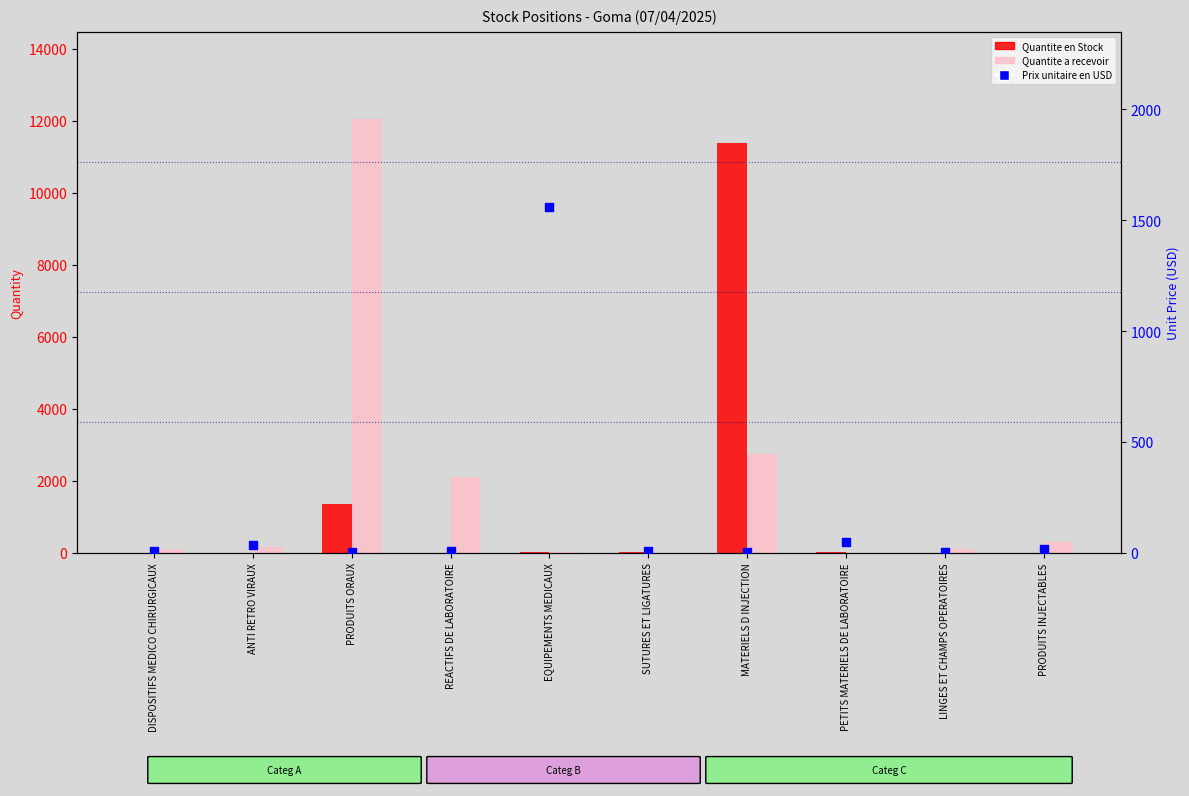

Is the value of Quantite a recevoir at DISPOSITIFS MEDICO CHIRURGICAUX greater than the value of Quantite en Stock at ANTI RETRO VIRAUX?

Yes